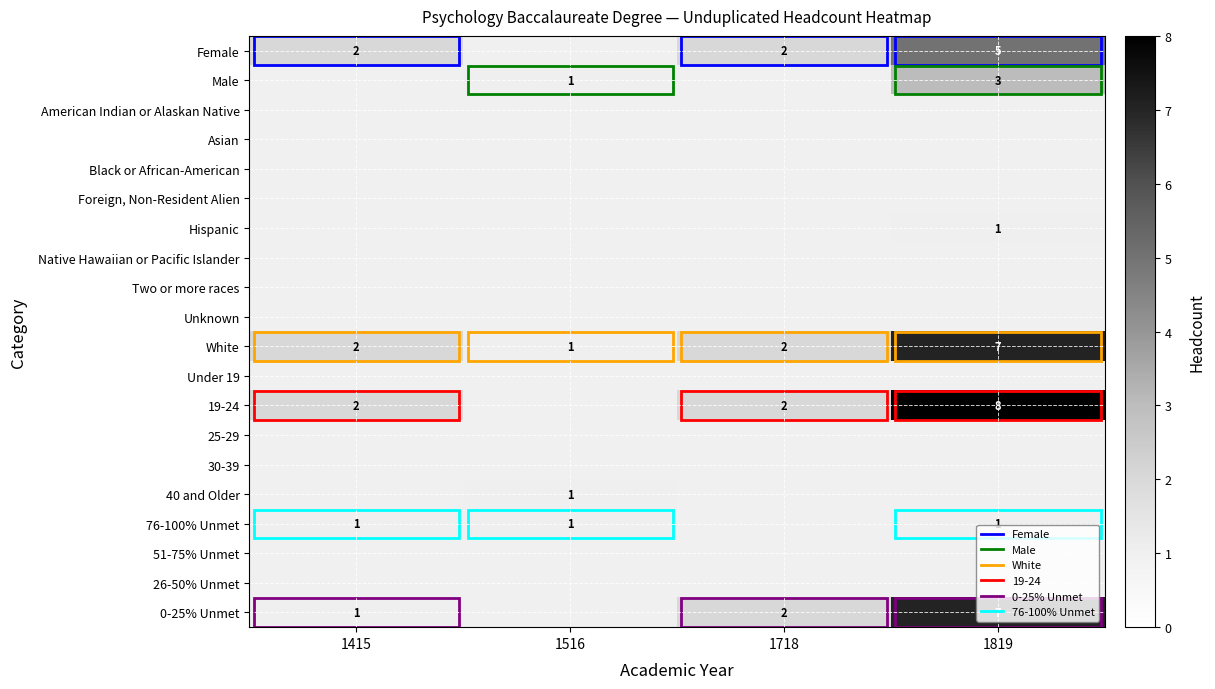

The value of 0-25% Unmet at 1718 is 3. True or false?

False